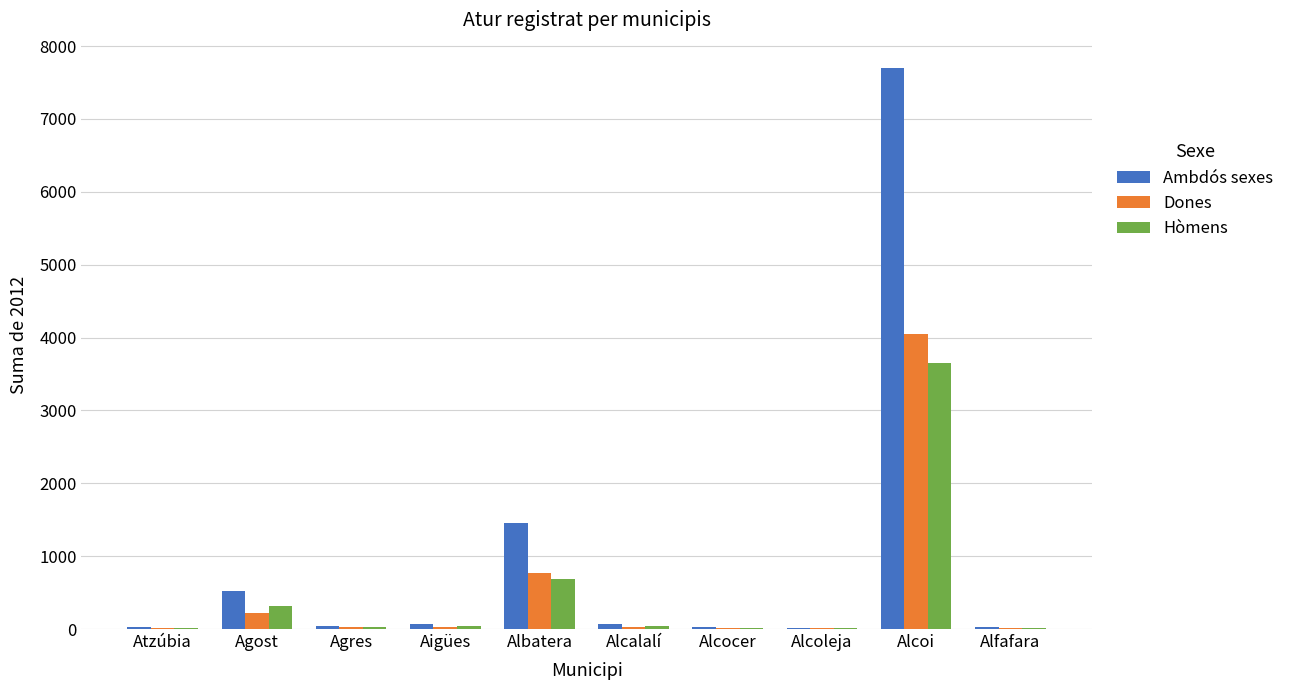

What is the spread (max minus min) of values at Aigües?

39